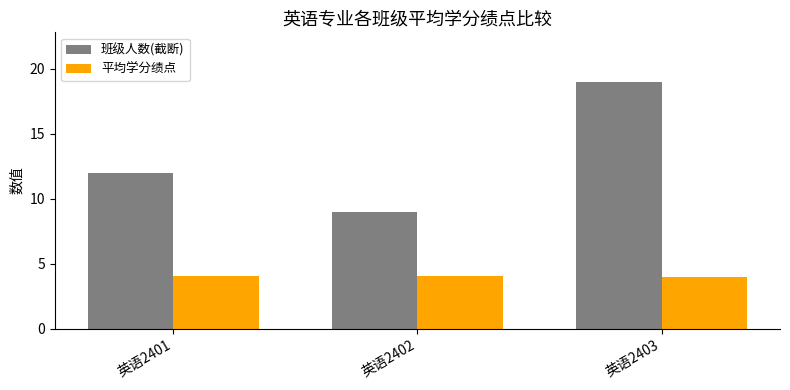

List the series in order of their peak value, lowest first.

平均学分绩点, 班级人数(截断)